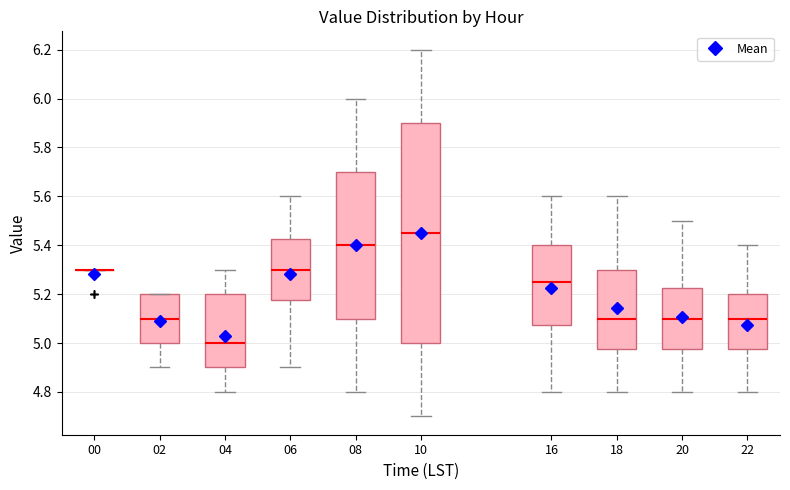

Reading left to right, read every box against the y-axis: the position of its median line, the range the box covers, and the ends of its whiskers. The values are not printed on the chart, so give them approximately, as read against the axis.

00: box collapsed to a line at 5.30, whiskers 5.30 to 5.30
02: median 5.10, box 5.00 to 5.20, whiskers 4.90 to 5.20
04: median 5.00, box 4.90 to 5.20, whiskers 4.80 to 5.30
06: median 5.30, box 5.18 to 5.42, whiskers 4.90 to 5.60
08: median 5.40, box 5.10 to 5.70, whiskers 4.80 to 6.00
10: median 5.46, box 5.00 to 5.90, whiskers 4.70 to 6.20
16: median 5.26, box 5.08 to 5.40, whiskers 4.80 to 5.60
18: median 5.10, box 4.98 to 5.30, whiskers 4.80 to 5.60
20: median 5.10, box 4.98 to 5.22, whiskers 4.80 to 5.50
22: median 5.10, box 4.98 to 5.20, whiskers 4.80 to 5.40